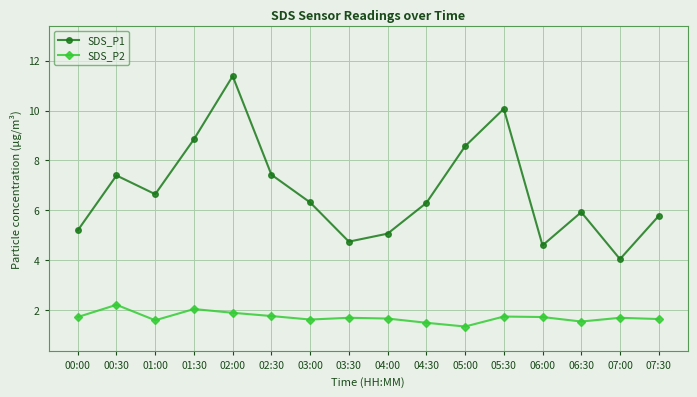

At which category does the chart reach its minimum across all series?

05:00